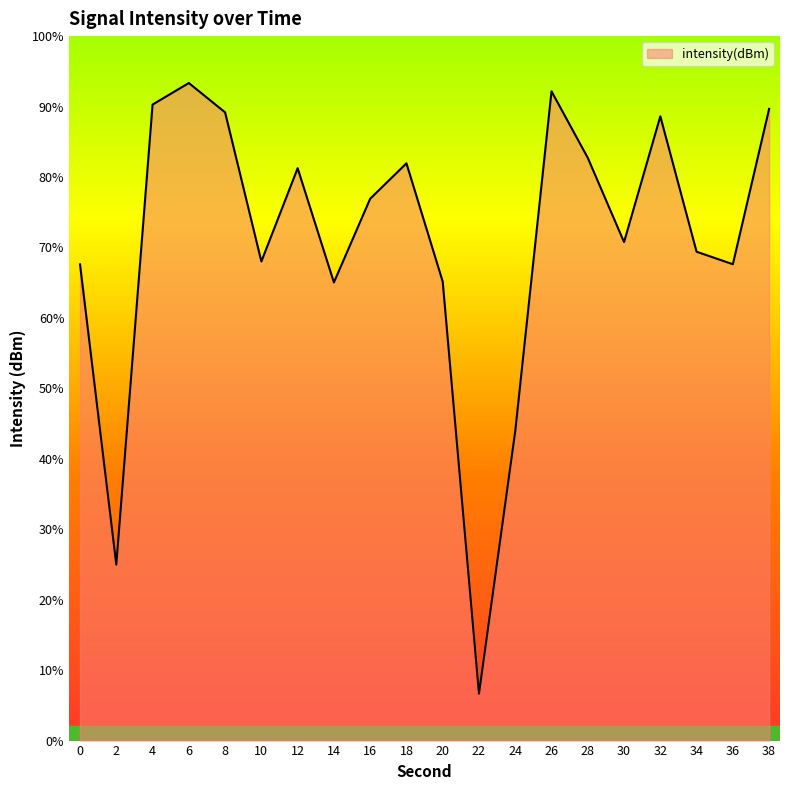

Does the chart have visible grid lines?

No